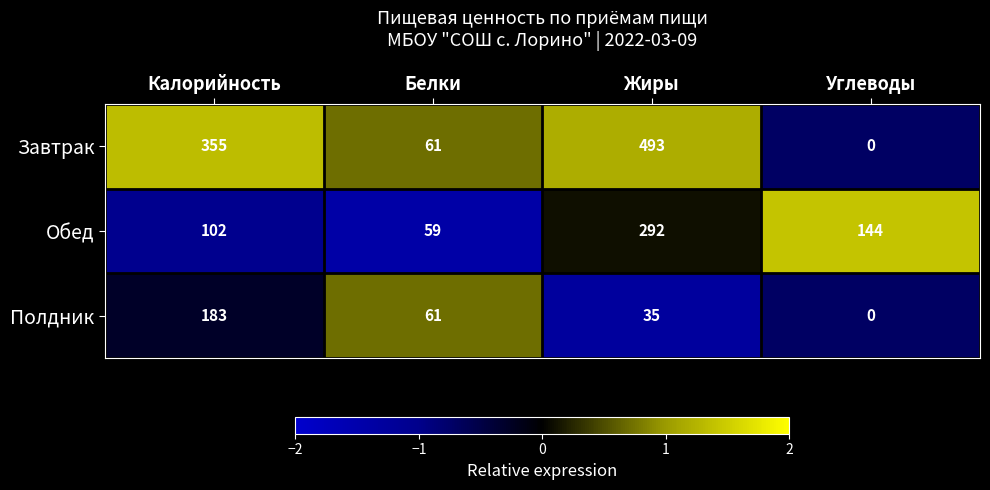

What is the minimum value shown in the chart?

0